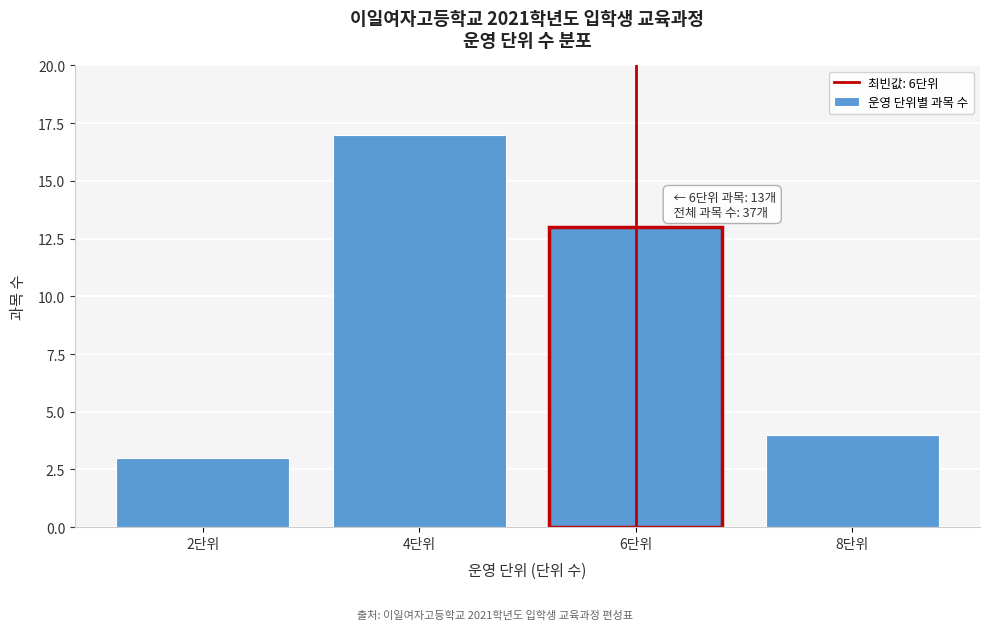

Reading left to right, extract all data points from this chart.

2단위=3	4단위=17	6단위=13	8단위=4